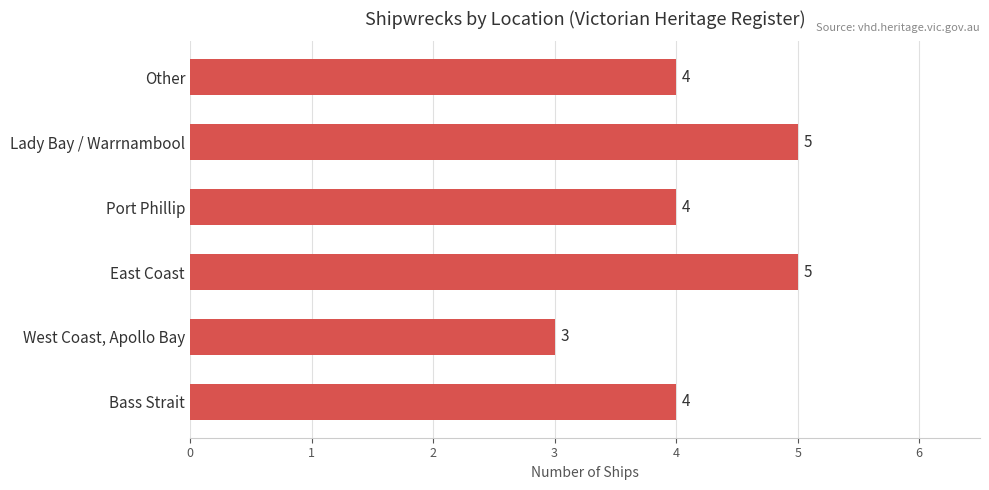

Count the number of data series in this chart.

1